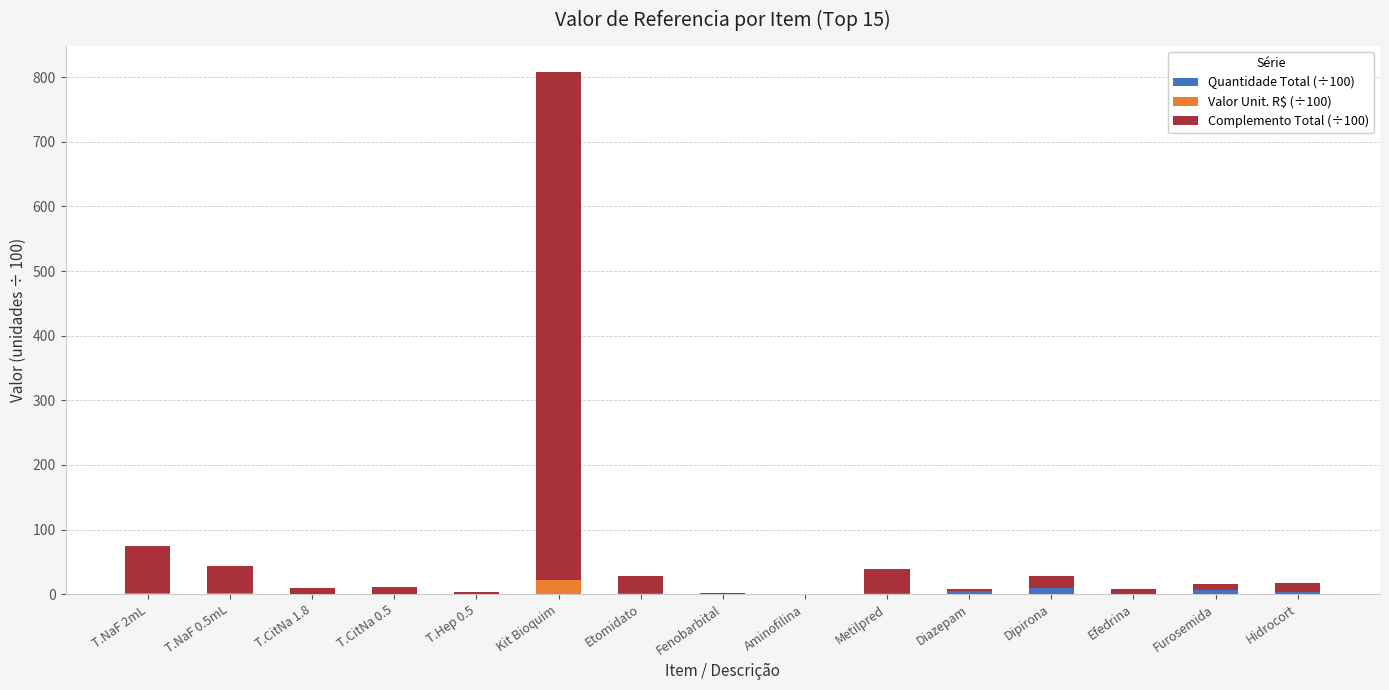

At which category is the sum across all series the highest?

Kit Bioquim